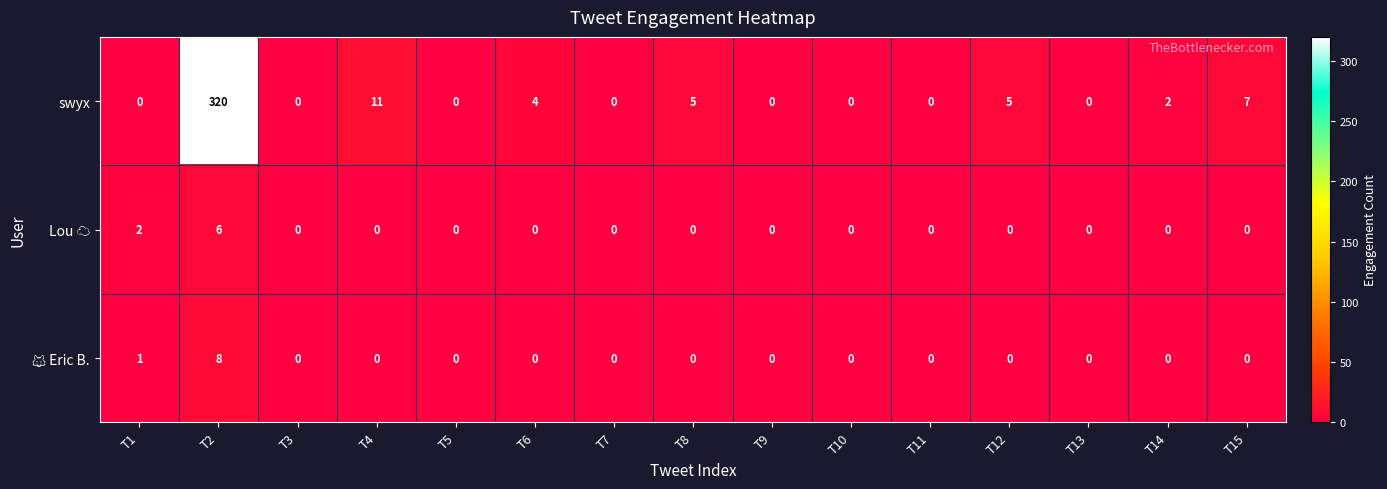

How many categories are shown in the chart?

15